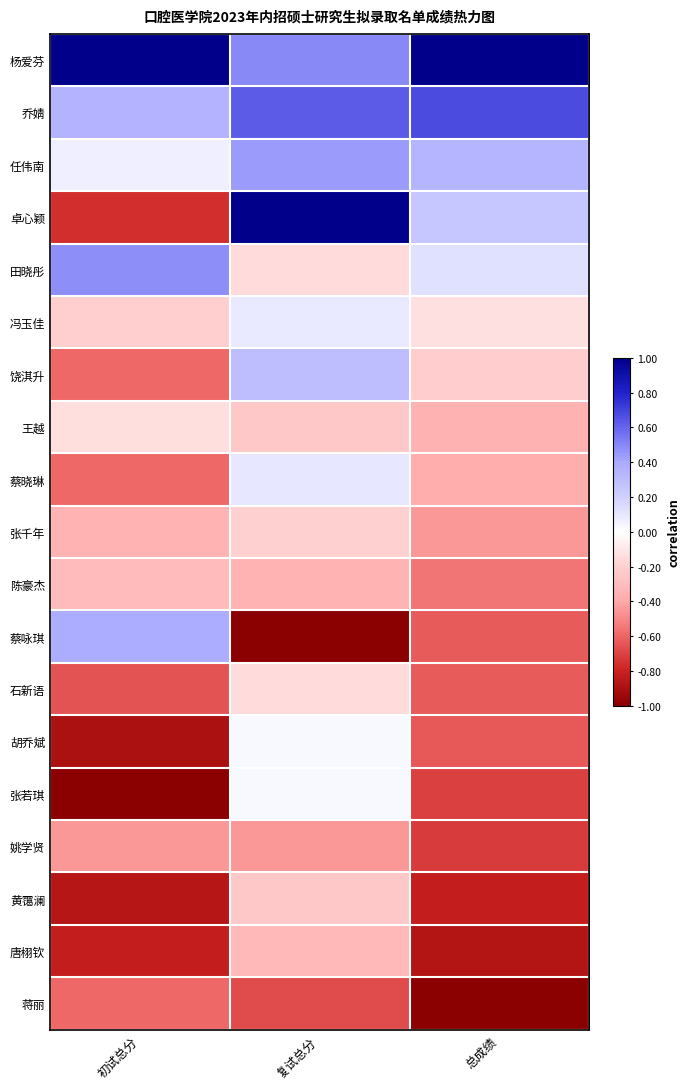

Between 初试总分 and 总成绩, which is larger?

初试总分